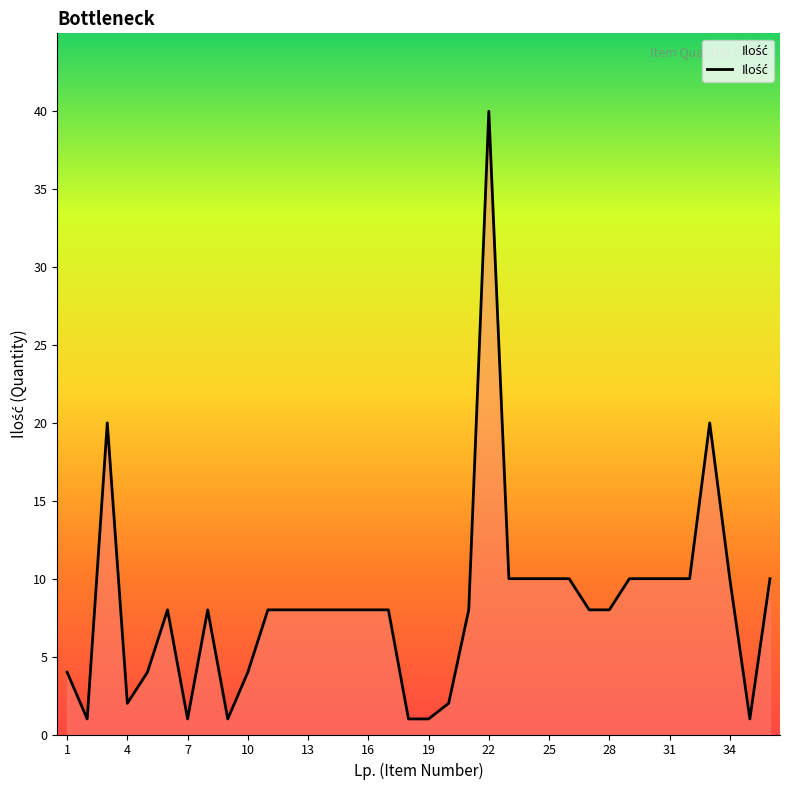

How many lines are shown in the chart?

1